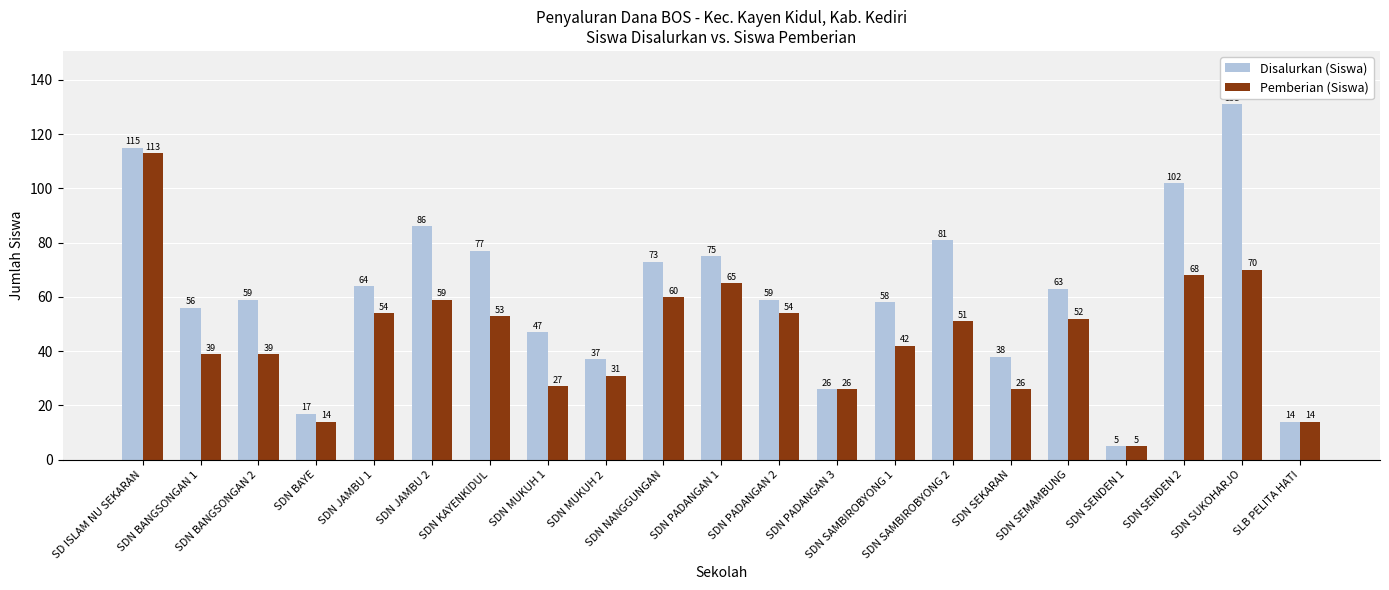

Rank the series by their maximum value, from highest to lowest.

Disalurkan (Siswa), Pemberian (Siswa)